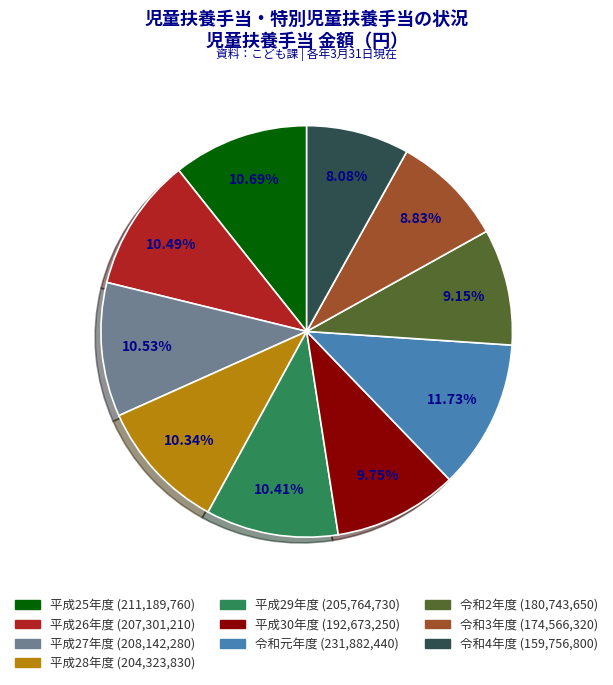

To the nearest percent, what is the average slice percentage?

10%